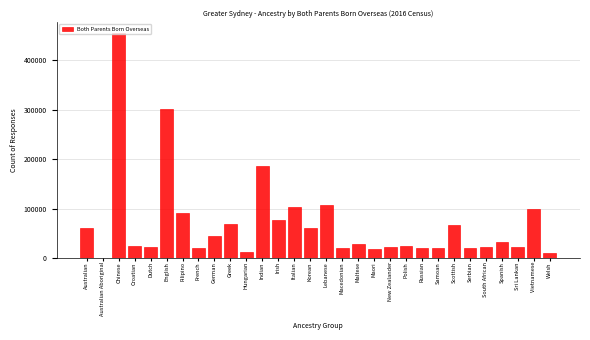

What is the sum of the values at Polish and New Zealander?

47174